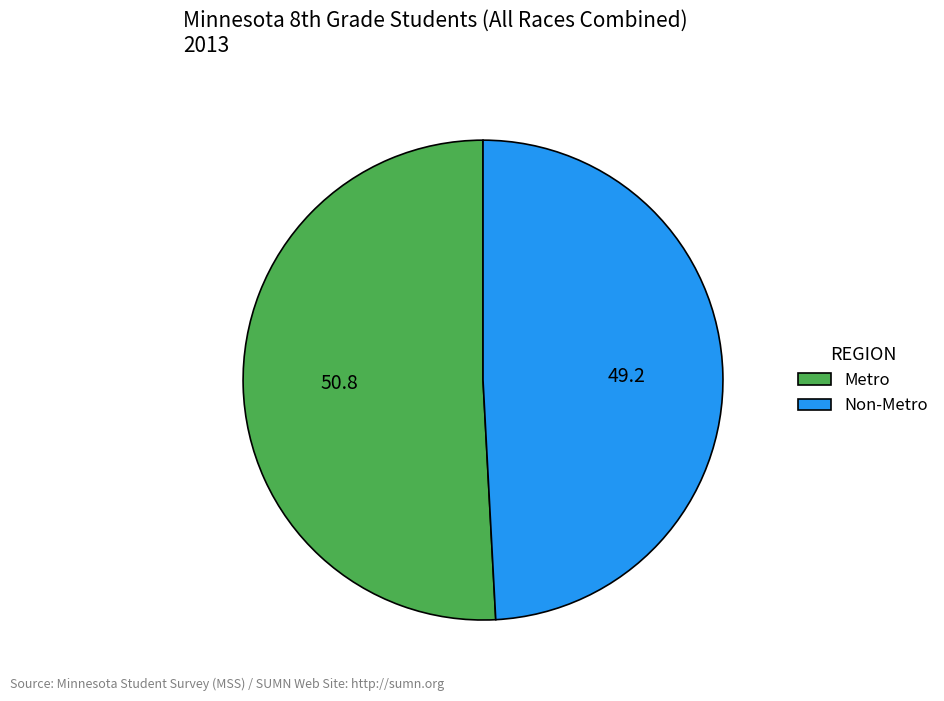

Rank the categories by value from lowest to highest.

Non-Metro, Metro